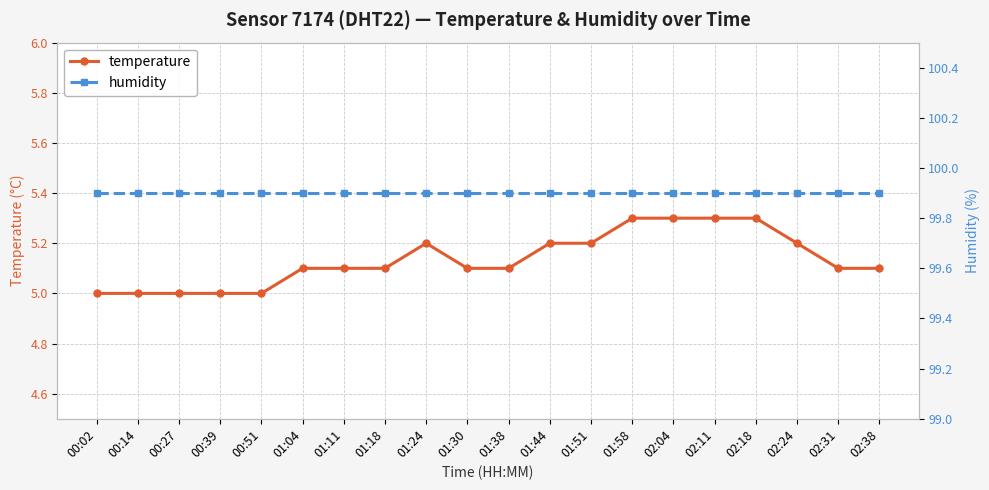

Reading left to right, list all the values displayed in this chart.

temperature: 5.0	5.0	5.0	5.0	5.0	5.1	5.1	5.1	5.2	5.1	5.1	5.2	5.2	5.3	5.3	5.3	5.3	5.2	5.1	5.1
humidity: 99.9	99.9	99.9	99.9	99.9	99.9	99.9	99.9	99.9	99.9	99.9	99.9	99.9	99.9	99.9	99.9	99.9	99.9	99.9	99.9